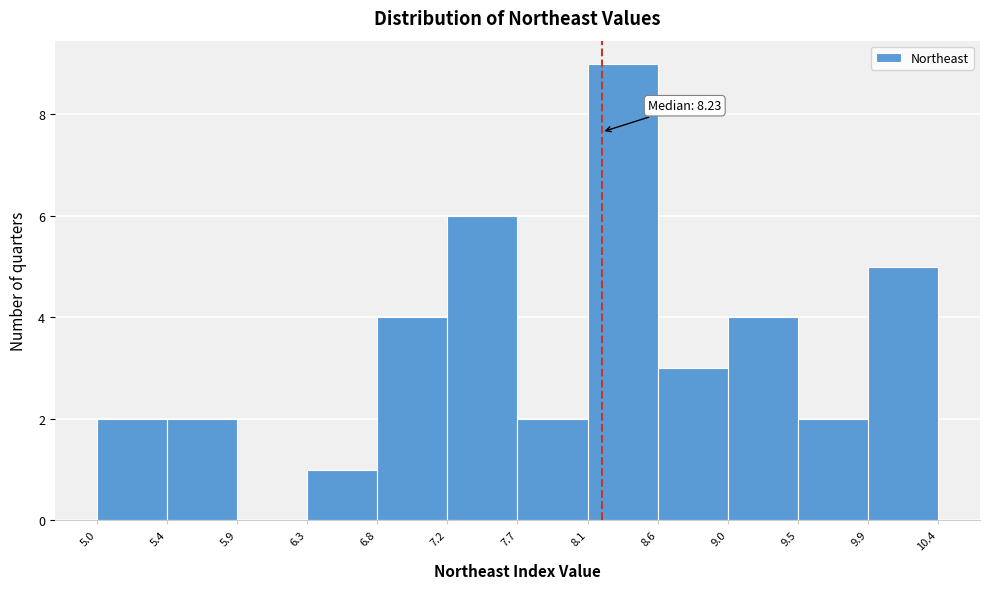

Which range on the x-axis has the tallest bar?

8.1 to 8.6